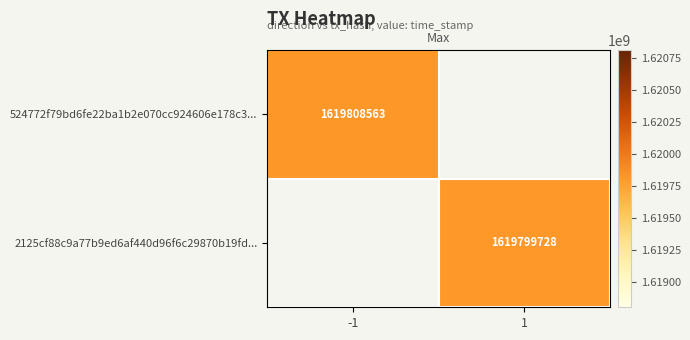

What is the maximum value for 524772f79bd6fe22ba1b2e070cc924606e178c3...?

1619808563.0